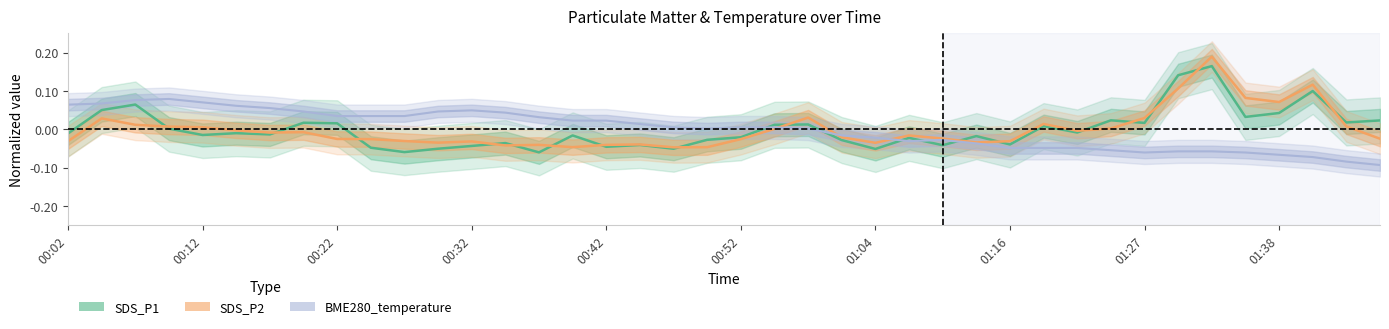

Reading right to left, list all the values displayed in this chart.

SDS_P1: 0.0	0.0	0.1	0.0	0.0	0.2	0.1	0.0	0.0	-0.0	0.0	-0.0	-0.0	-0.0	-0.0	-0.1	-0.0	0.0	0.0	-0.0	-0.0	-0.1	-0.0	-0.0	-0.0	-0.1	-0.0	-0.0	-0.1	-0.1	-0.0	0.0	0.0	-0.0	-0.0	-0.0	0.0	0.1	0.1	-0.0
SDS_P2: -0.0	0.0	0.1	0.1	0.1	0.2	0.1	0.0	0.0	-0.0	0.0	-0.0	-0.0	-0.0	-0.0	-0.0	-0.0	0.0	0.0	-0.0	-0.0	-0.0	-0.0	-0.0	-0.0	-0.0	-0.0	-0.0	-0.0	-0.0	-0.0	-0.0	-0.0	-0.0	-0.0	0.0	0.0	0.0	0.0	-0.0
BME280_temperature: -0.1	-0.1	-0.1	-0.1	-0.1	-0.1	-0.1	-0.1	-0.1	-0.0	-0.0	-0.0	-0.0	-0.0	-0.0	-0.0	-0.0	0.0	0.0	0.0	0.0	0.0	0.0	0.0	0.0	0.0	0.0	0.0	0.0	0.0	0.0	0.0	0.0	0.1	0.1	0.1	0.1	0.1	0.1	0.1